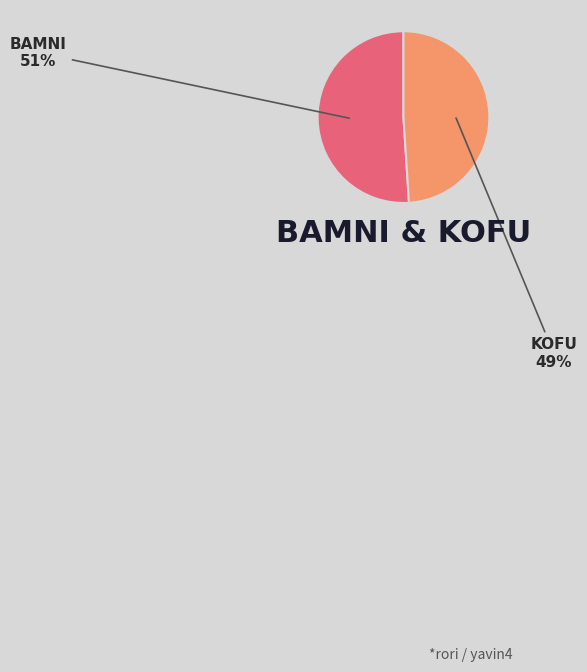

To the nearest percent, what is the difference between the largest and smallest slice percentages?

2%